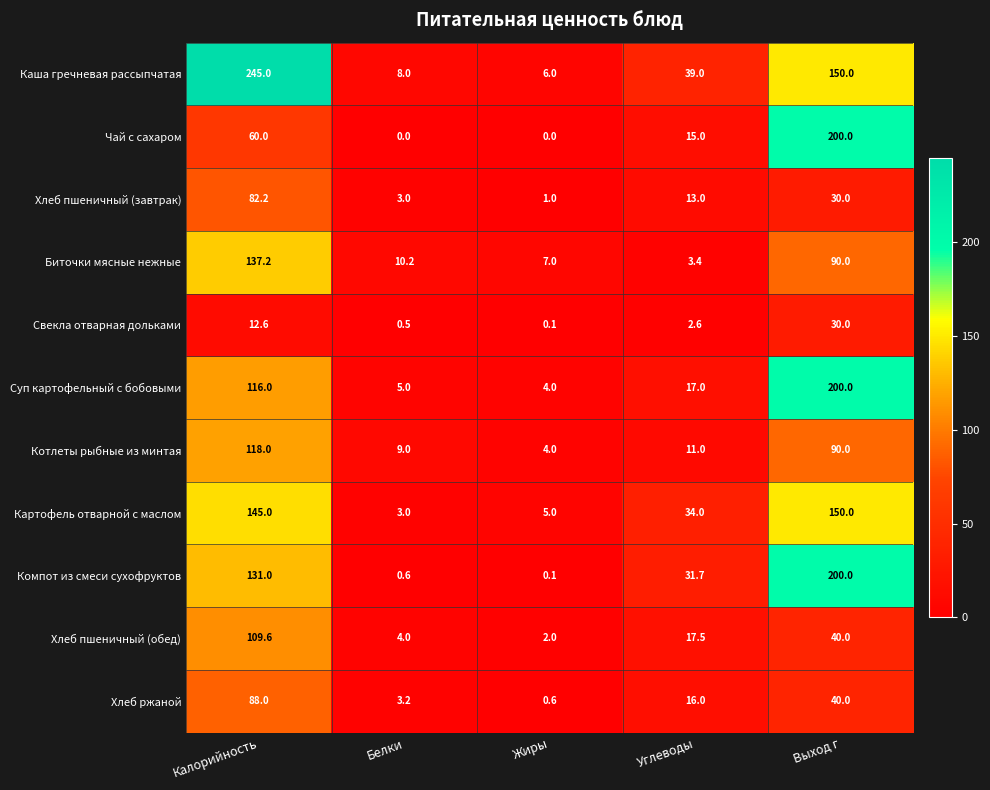

What is the total value across all series at Белки?

46.5